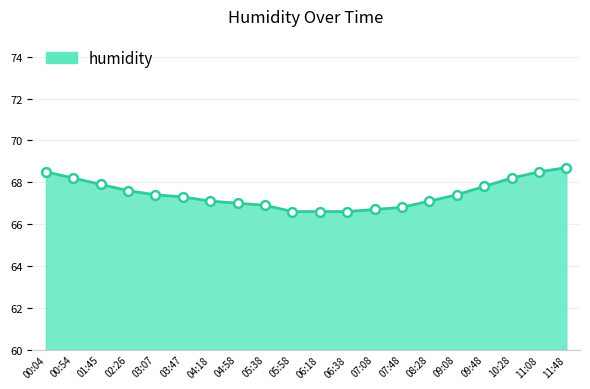

Which has a higher value, 00:54 or 05:38?

00:54